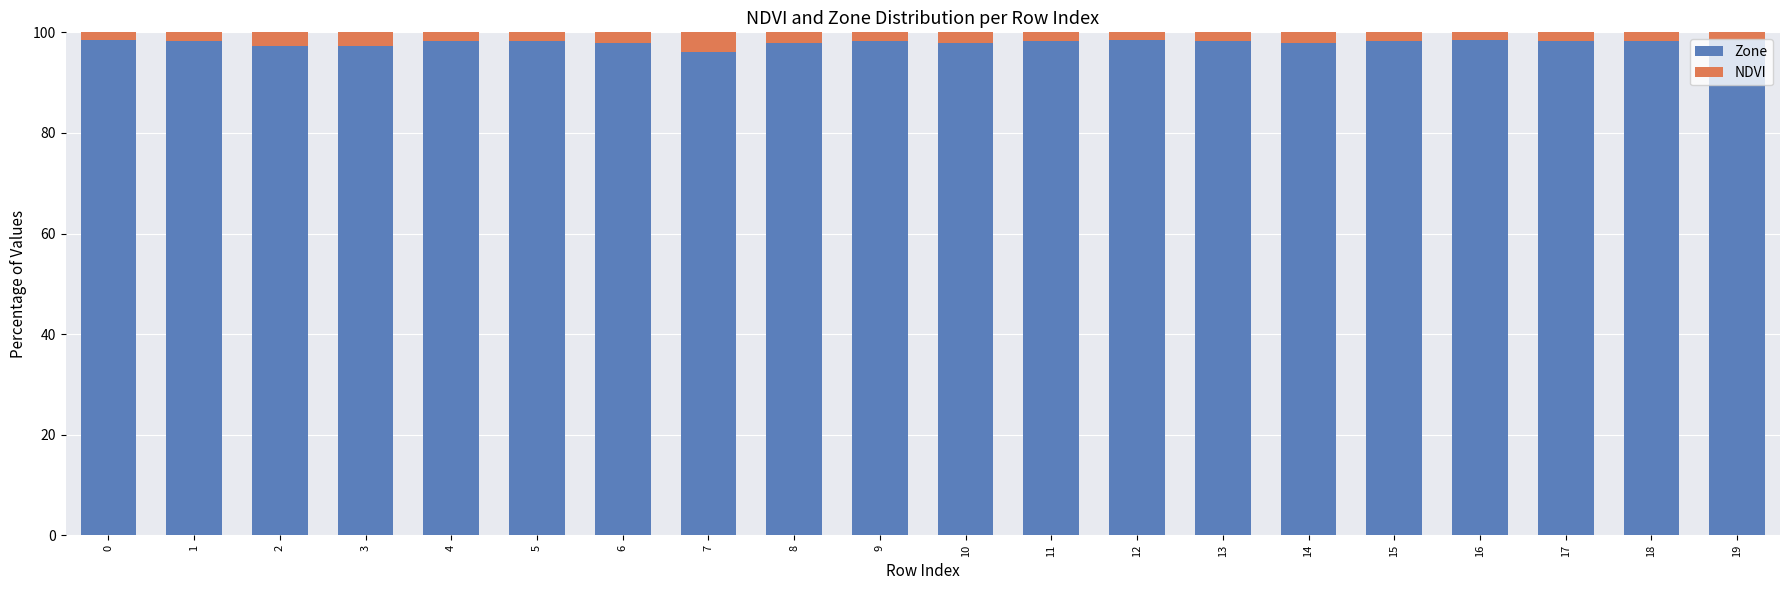

What is the average value of the Zone series?

98.1